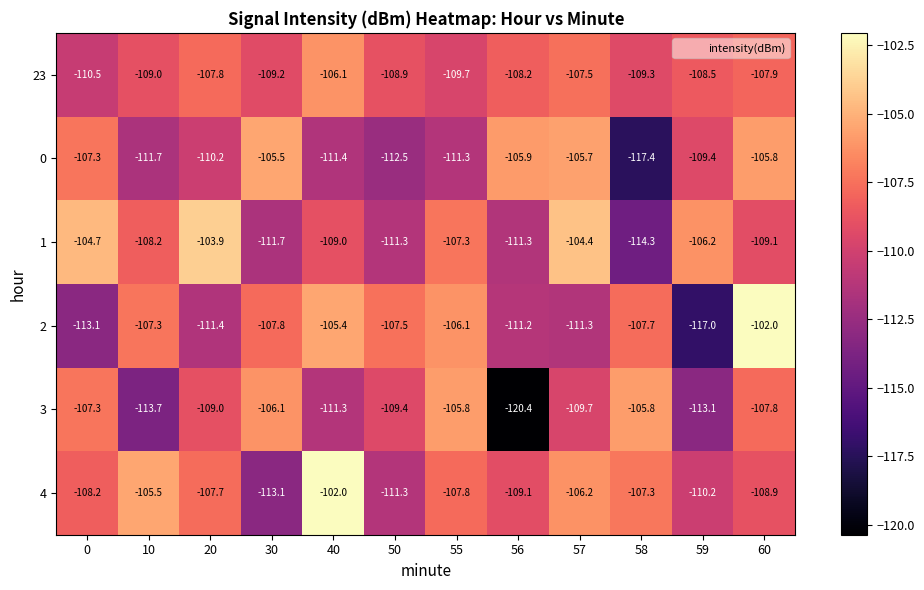

How many series are shown in this chart?

6